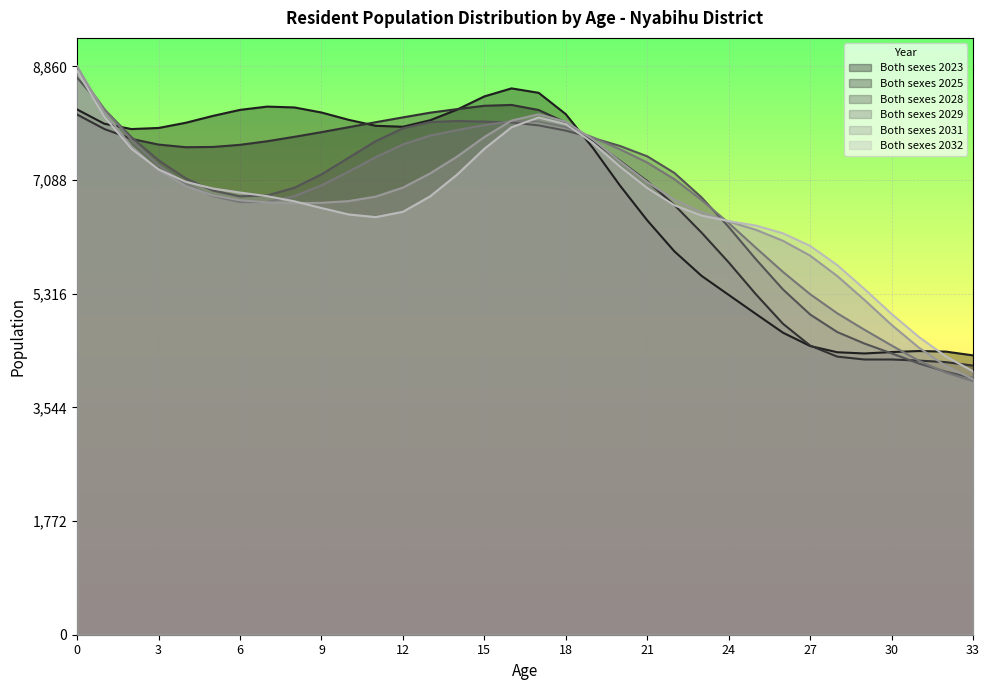

Reading left to right, extract all data points from this chart.

Both sexes 2023: 0=8187	1=7965	2=7882	3=7899	4=7980	5=8087	6=8181	7=8232	8=8219	9=8140	10=8026	11=7933	12=7918	13=8019	14=8186	15=8391	16=8516	17=8447	18=8114	19=7586	20=6999	21=6459	22=5976	23=5594	24=5297	25=5001	26=4708	27=4500	28=4403	29=4384	30=4406	31=4422	32=4413	33=4354
Both sexes 2025: 0=8108	1=7883	2=7729	3=7640	4=7599	5=7603	6=7636	7=7692	8=7761	9=7834	10=7911	11=7989	12=8064	13=8137	14=8193	15=8245	16=8258	17=8179	18=7984	19=7695	20=7386	21=7070	22=6698	23=6268	24=5804	25=5308	26=4847	27=4507	28=4335	29=4290	30=4290	31=4273	32=4249	33=4195
Both sexes 2028: 0=8684	1=8189	2=7756	3=7395	4=7114	5=6923	6=6833	7=6847	8=6967	9=7176	10=7435	11=7694	12=7893	13=7991	14=8008	15=7998	16=7985	17=7939	18=7858	19=7743	20=7618	21=7457	22=7198	23=6817	24=6356	25=5854	26=5382	27=4992	28=4718	29=4539	30=4386	31=4228	32=4100	33=4001
Both sexes 2029: 0=8782	1=8196	2=7711	3=7320	4=7030	5=6837	6=6743	7=6745	8=6836	9=7004	10=7218	11=7444	12=7642	13=7780	14=7866	15=7943	16=8006	17=8000	18=7912	19=7753	20=7566	21=7360	22=7100	23=6777	24=6417	25=6032	26=5655	27=5308	28=5010	29=4754	30=4509	31=4272	32=4086	33=3953
Both sexes 2031: 0=8860	1=8143	2=7612	3=7240	4=6994	5=6848	6=6772	7=6739	8=6727	9=6732	10=6759	11=6829	12=6969	13=7190	14=7454	15=7758	16=8014	17=8112	18=7997	19=7720	20=7377	21=7056	22=6780	23=6584	24=6441	25=6312	26=6140	27=5909	28=5591	29=5219	30=4830	31=4477	32=4188	33=3986
Both sexes 2032: 0=8789	1=8074	2=7575	3=7253	4=7060	5=6955	6=6892	7=6836	8=6756	9=6651	10=6551	11=6509	12=6592	13=6832	14=7173	15=7574	16=7910	17=8063	18=7959	19=7665	20=7295	21=6963	22=6694	23=6533	24=6448	25=6378	26=6257	27=6061	28=5761	29=5389	30=5000	31=4643	32=4338	33=4107